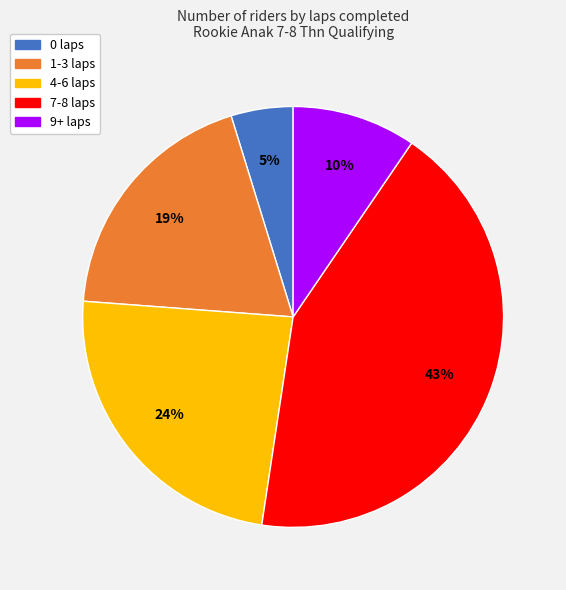

Count the number of slices in the pie.

5